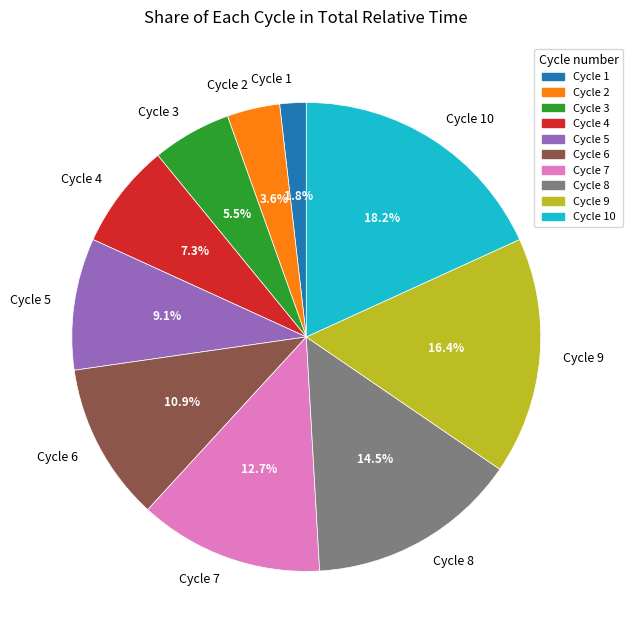

Which category has the biggest portion of the pie?

Cycle 10